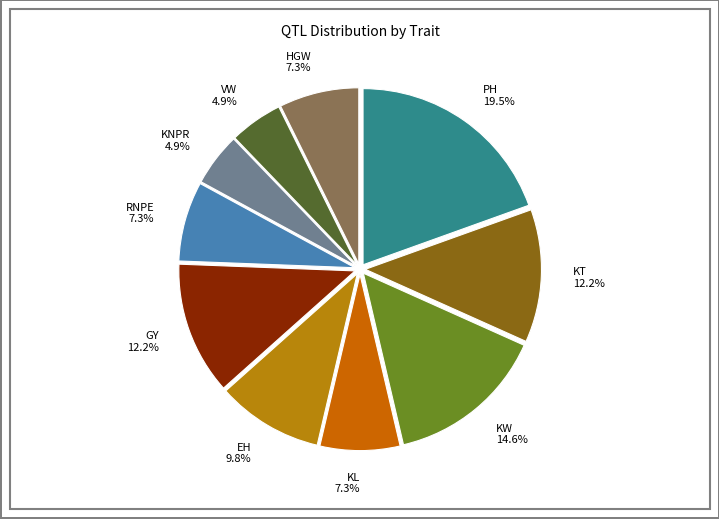

Count the number of slices in the pie.

10